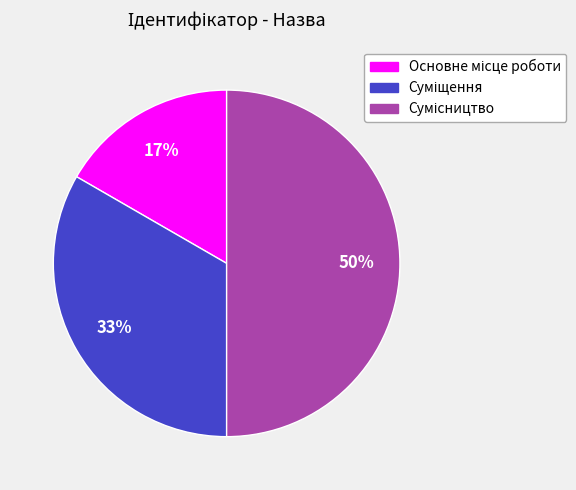

To the nearest percent, what is the average slice percentage?

33%